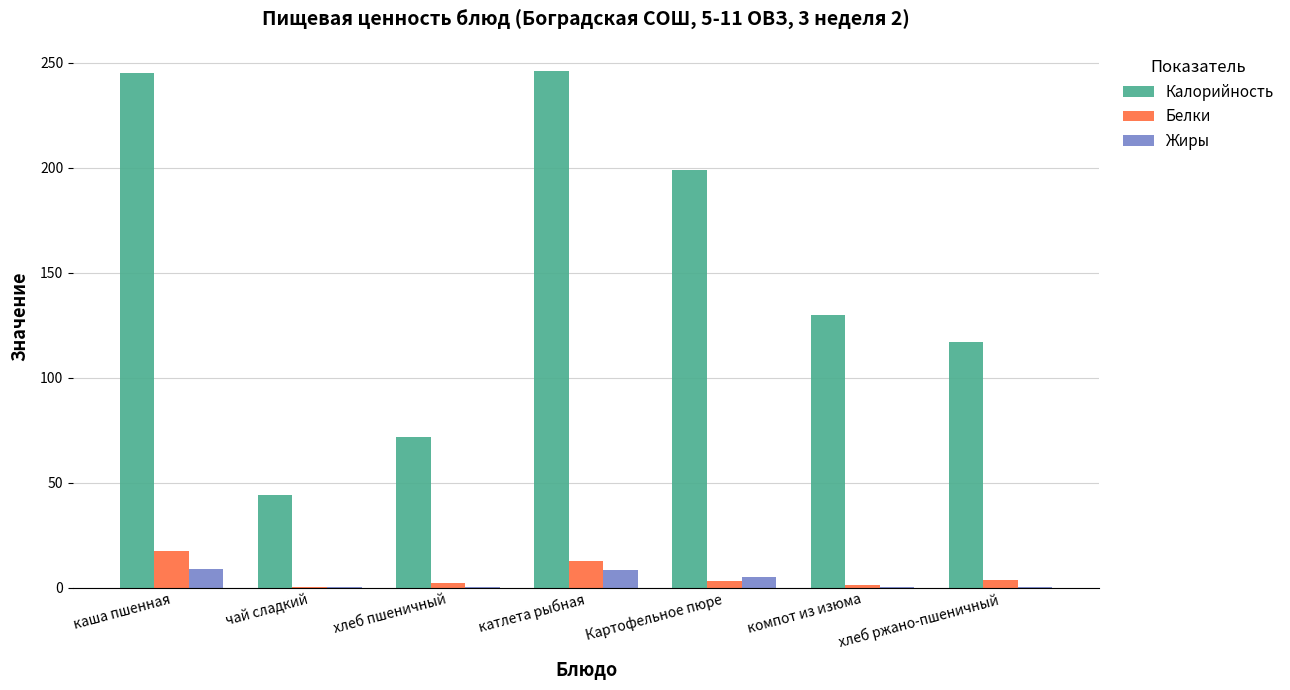

Does the chart contain stacked bars?

No